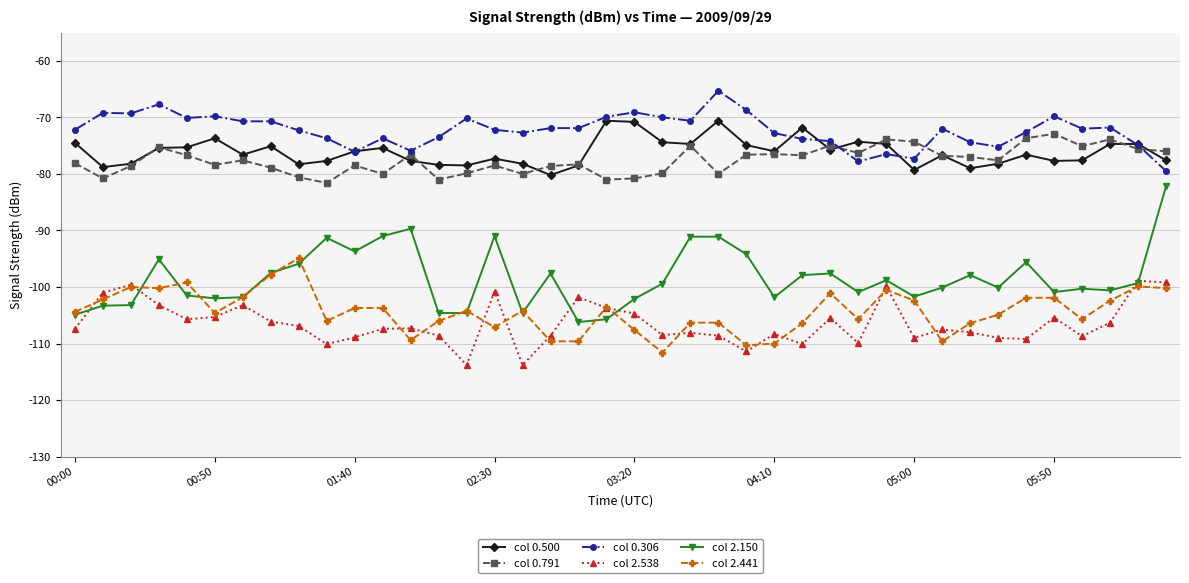

Which series has the largest total across all categories?

col 0.306